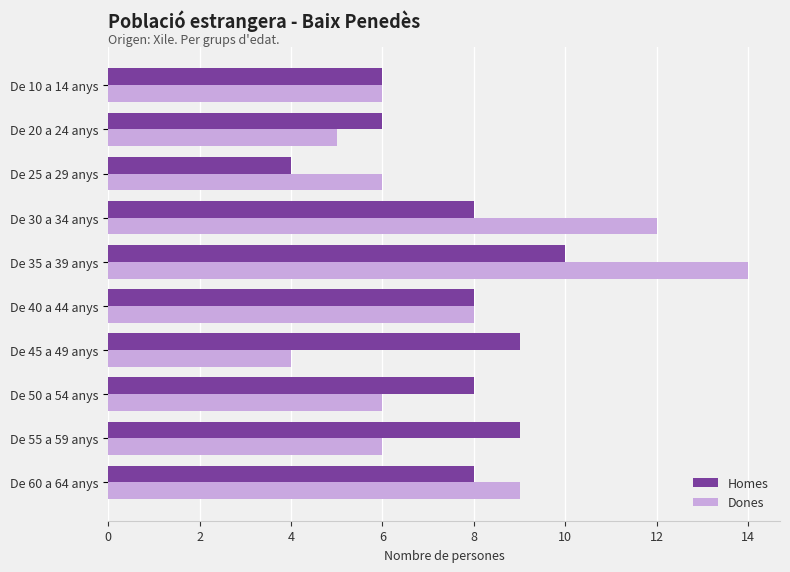

Between De 10 a 14 anys and De 55 a 59 anys, which series saw the biggest shift?

Homes